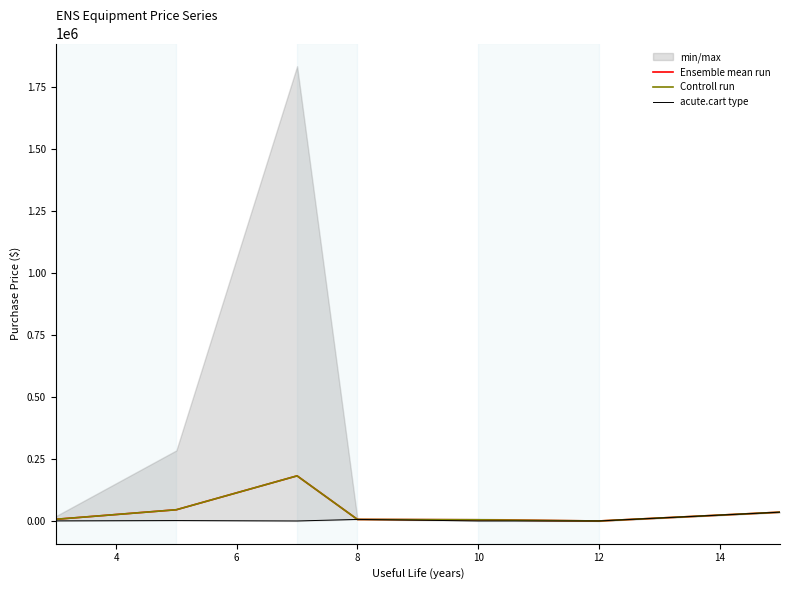

Reading left to right, list all the values displayed in this chart.

Ensemble mean run: 7243.6	45812.3	182372.1	6792.0	5241.5	575.0	36000.0
Controll run: 7243.6	45812.3	182372.1	6792.0	5241.5	575.0	36000.0
acute.cart type: 988.0	2250.0	604.0	6792.0	662.0	575.0	36000.0